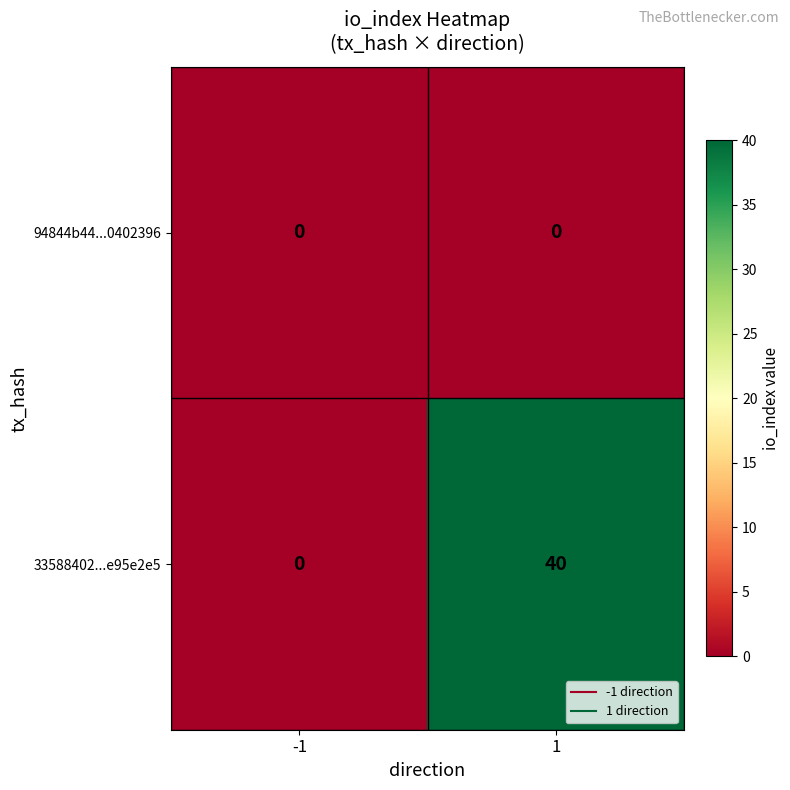

Which series has the largest total across all categories?

33588402...e95e2e5